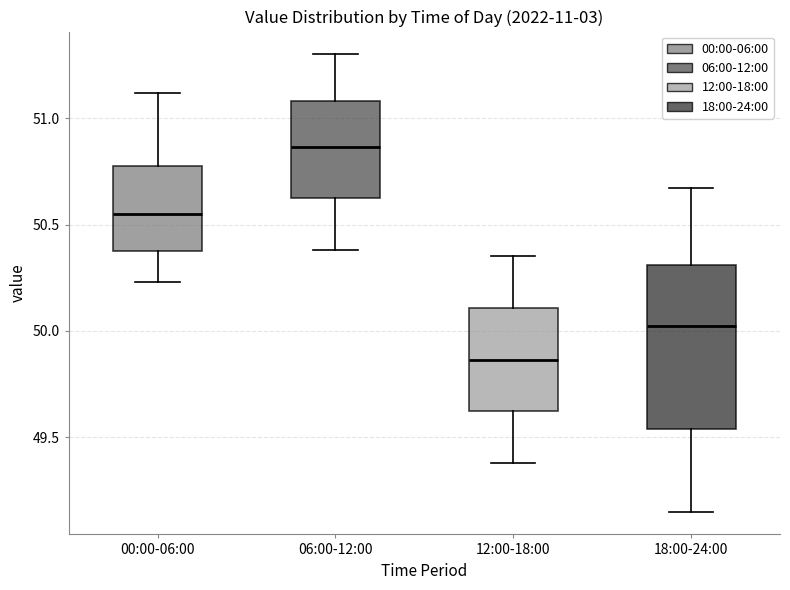

Reading left to right, read every box against the y-axis: the position of its median line, the range the box covers, and the ends of its whiskers. The values are not printed on the chart, so give them approximately, as read against the axis.

00:00-06:00: median 50.55, box 50.40 to 50.80, whiskers 50.25 to 51.10
06:00-12:00: median 50.85, box 50.60 to 51.10, whiskers 50.40 to 51.30
12:00-18:00: median 49.85, box 49.60 to 50.10, whiskers 49.40 to 50.35
18:00-24:00: median 50.05, box 49.55 to 50.30, whiskers 49.15 to 50.65